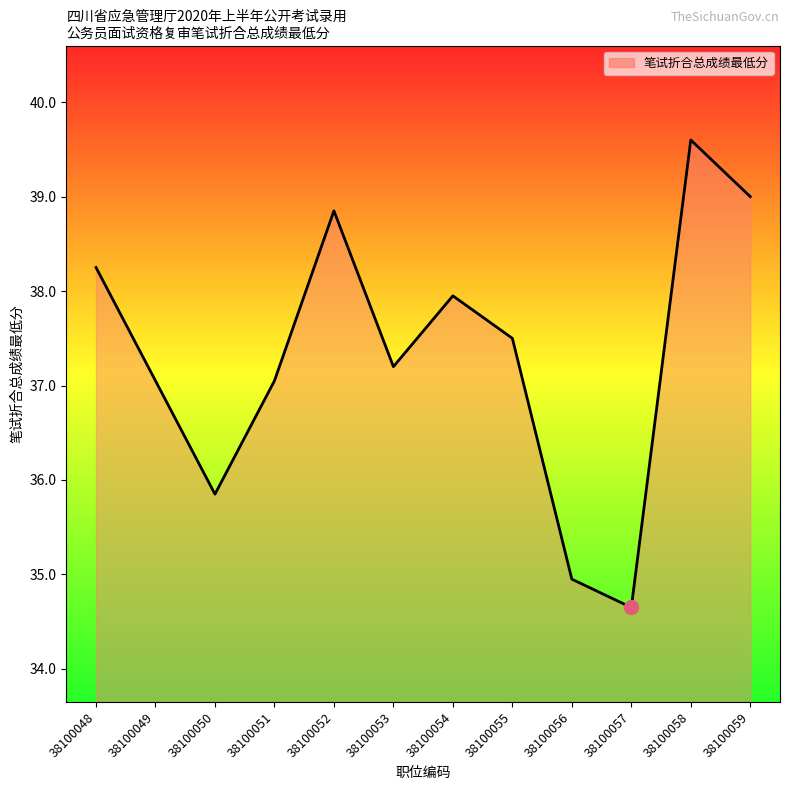

What is the approximate value at 38100058?

39.6